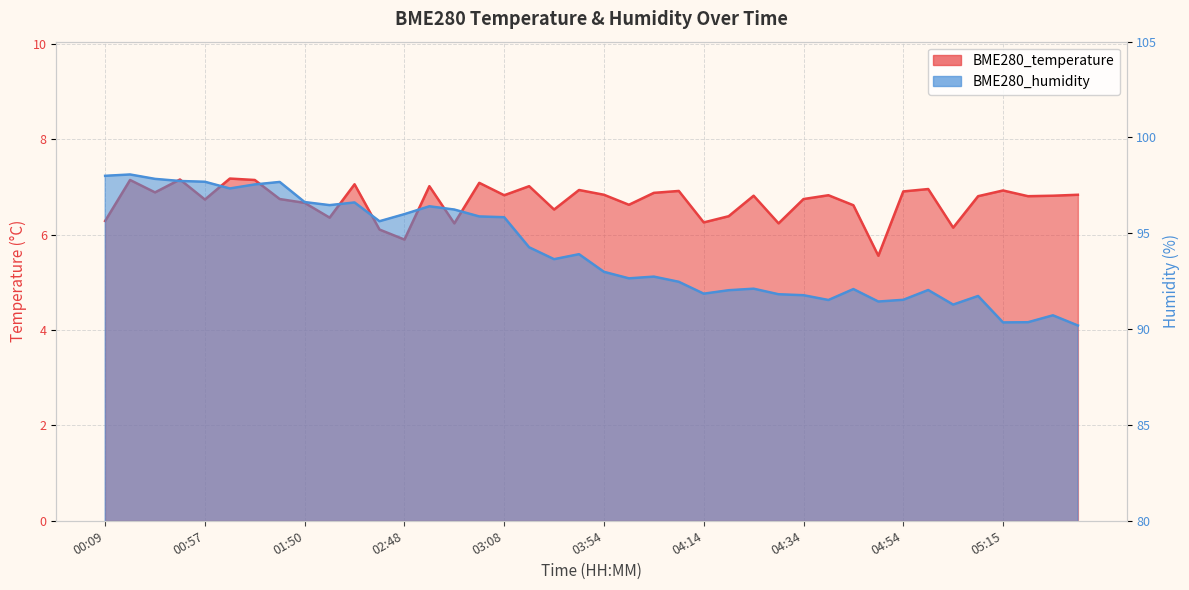

At which label does BME280_temperature first exceed 6?

00:09